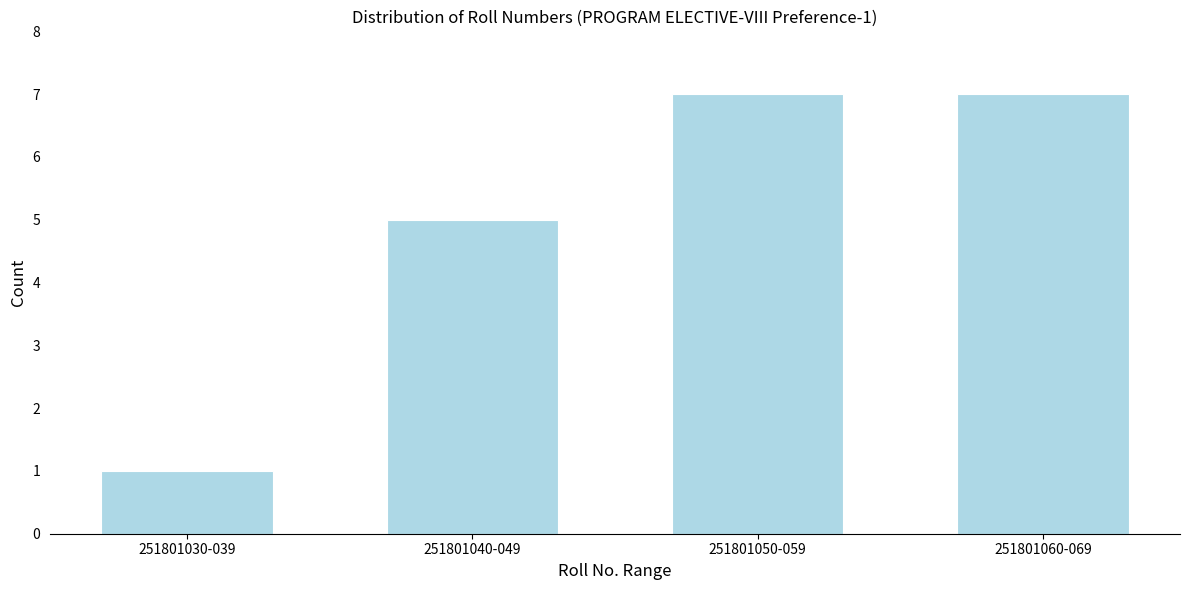

Reading right to left, what are all the values shown in this chart?

251801060-069=7	251801050-059=7	251801040-049=5	251801030-039=1